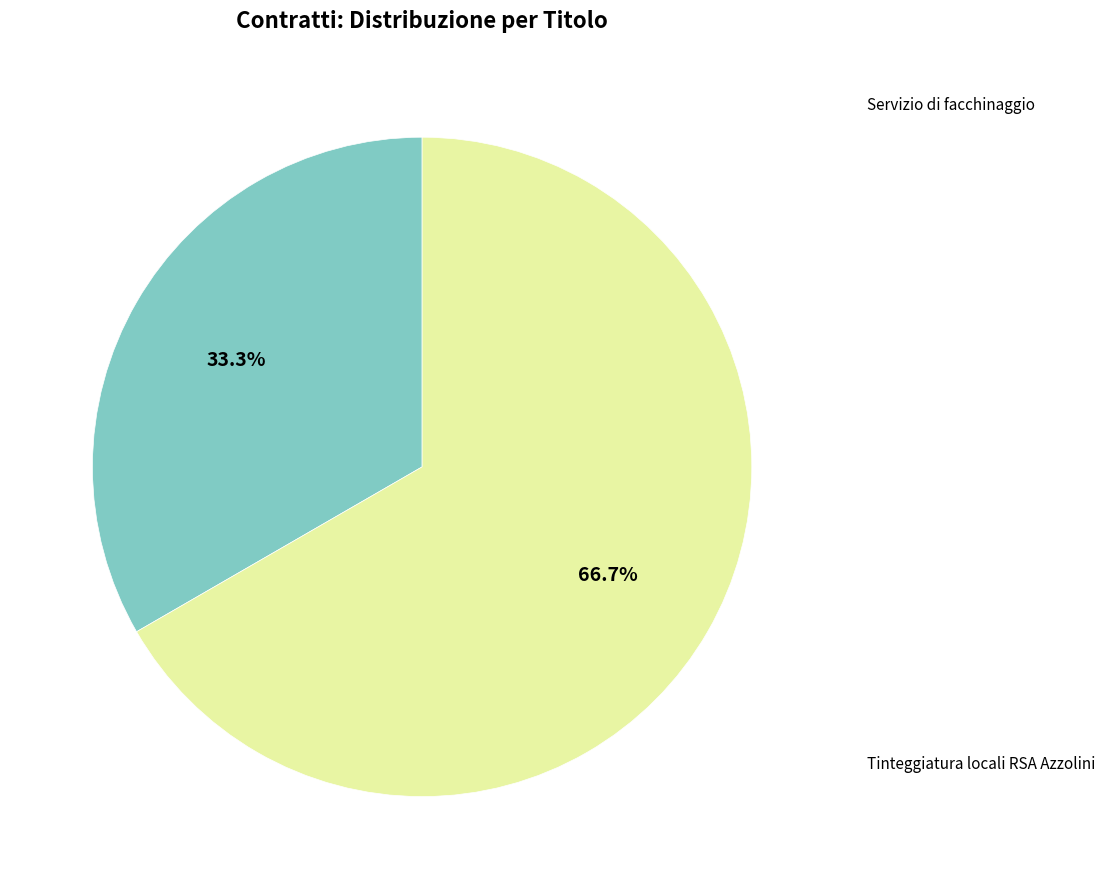

To the nearest percent, what is the difference between the largest and smallest slice percentages?

33%